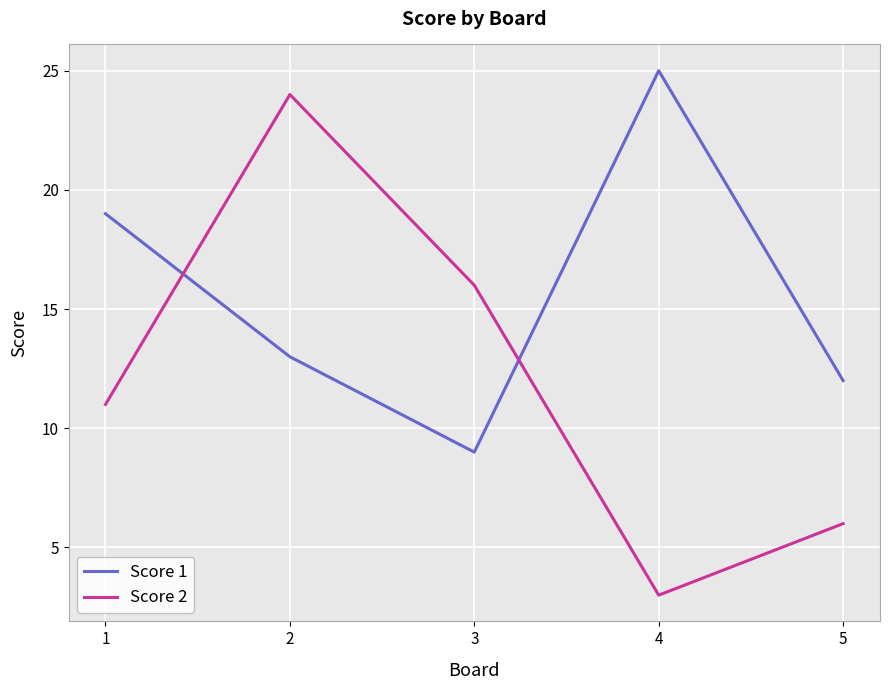

The Score 1 series shows 8 at 2. True or false?

False